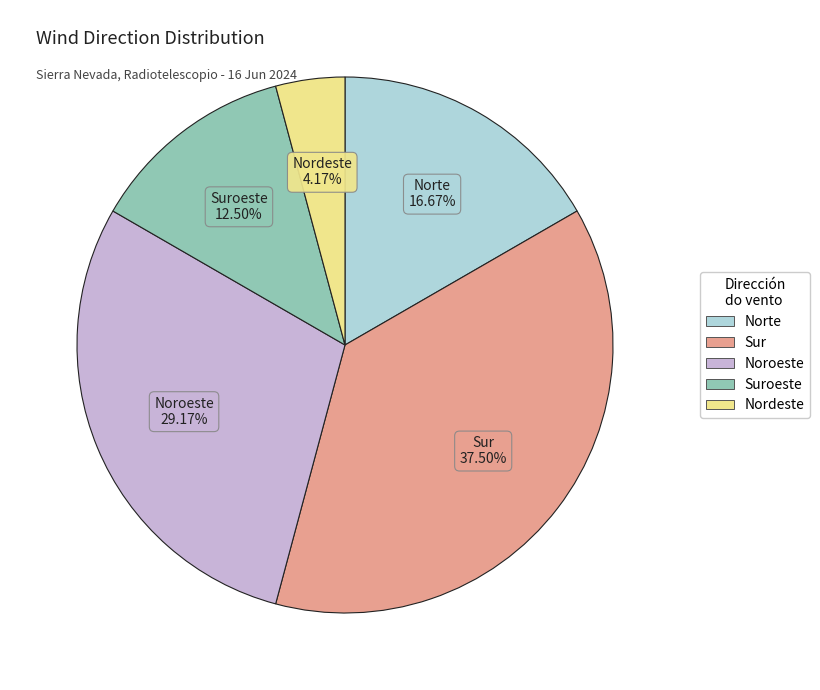

Is there any slice that represents more than half of the pie?

No